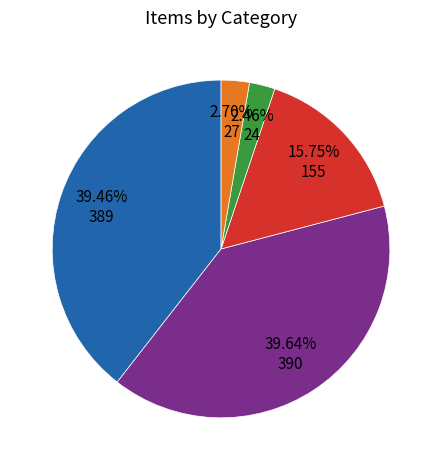

Does any single category account for the majority?

No